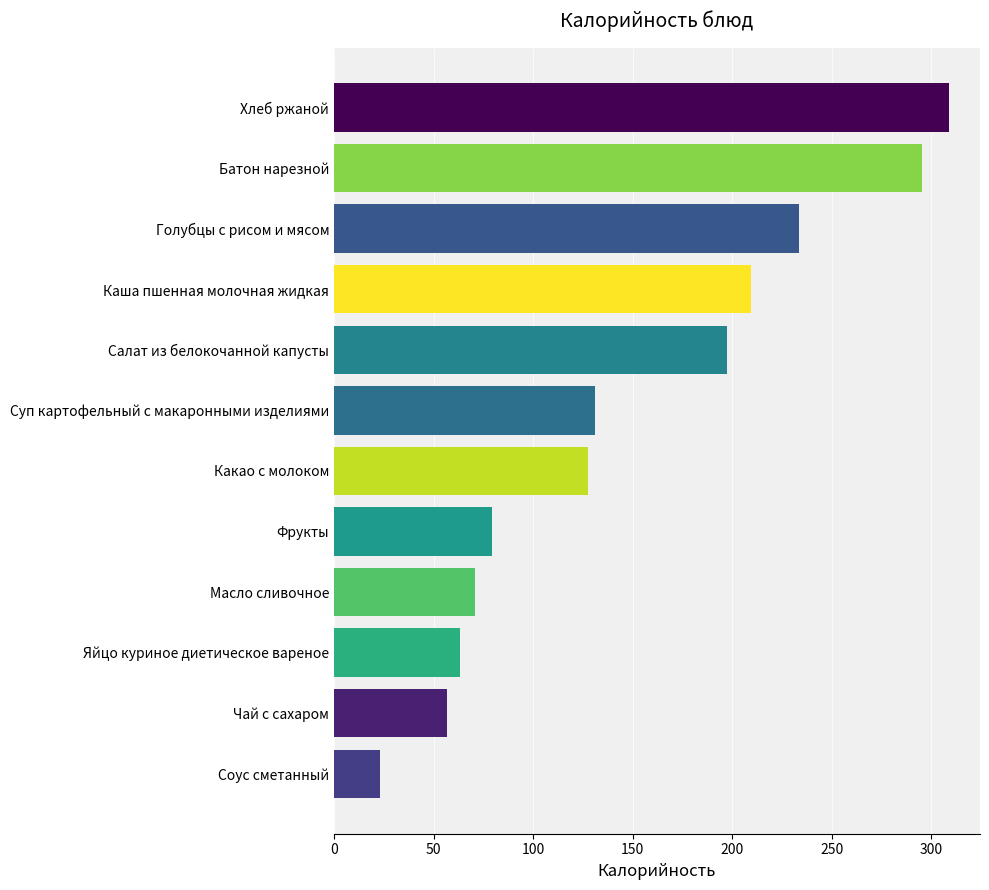

Between Чай с сахаром and Суп картофельный с макаронными изделиями, which is larger?

Суп картофельный с макаронными изделиями